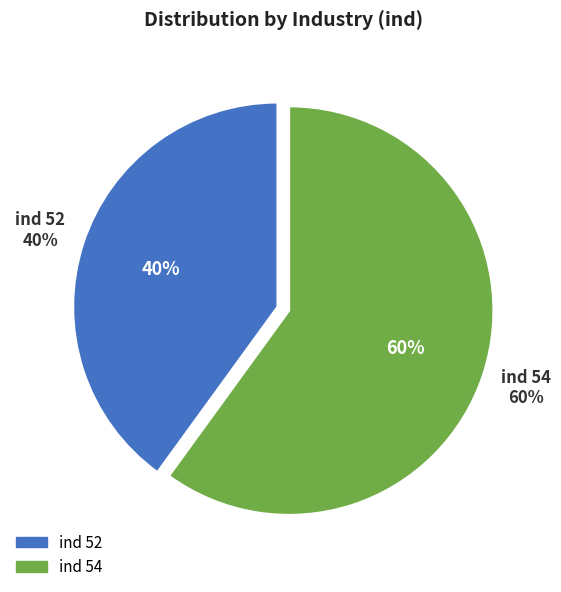

Count the number of slices in the pie.

2